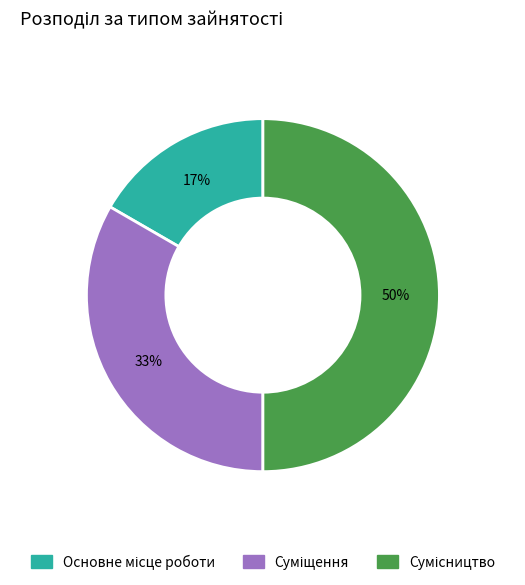

To the nearest percent, what is the difference between the largest and smallest slice percentages?

33%